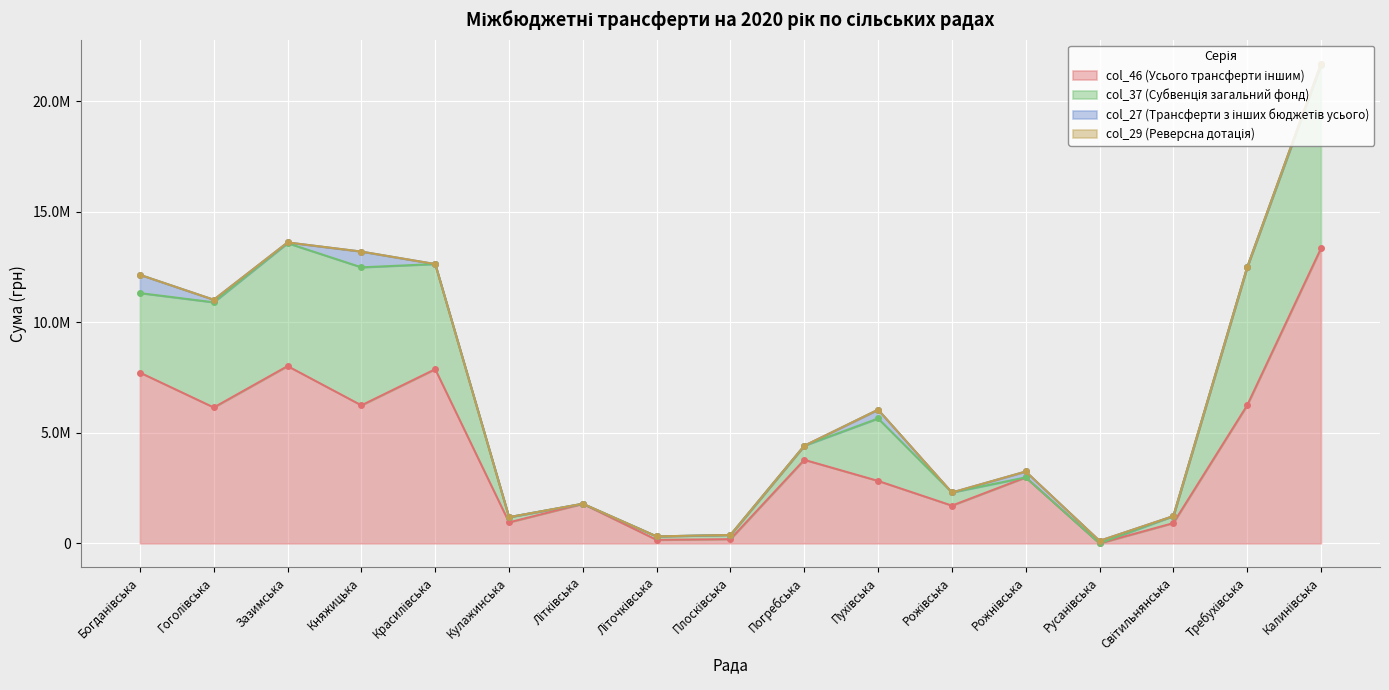

What is the spread (max minus min) of values at Кулажинська?

949600.0